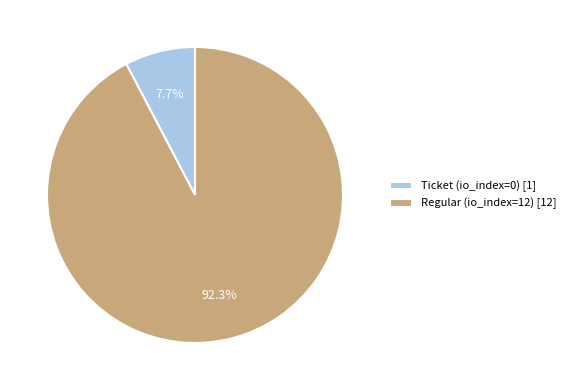

Which has a higher value, Ticket (io_index=0) [1] or Regular (io_index=12) [12]?

Regular (io_index=12) [12]